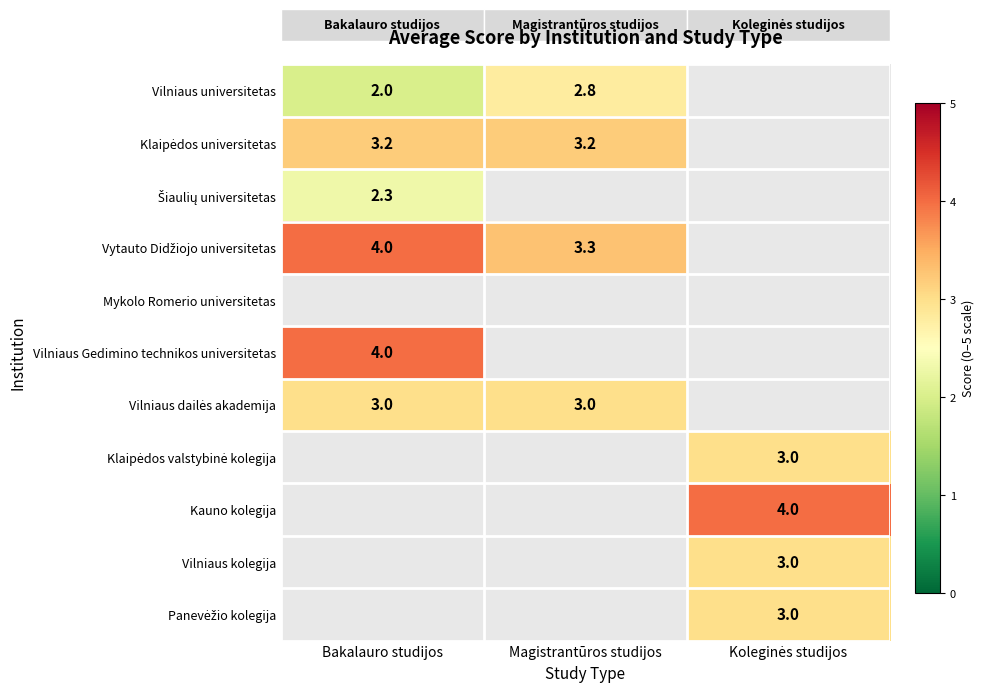

True or false: Vilniaus universitetas has a value of 2.8 at Magistrantūros studijos.

True